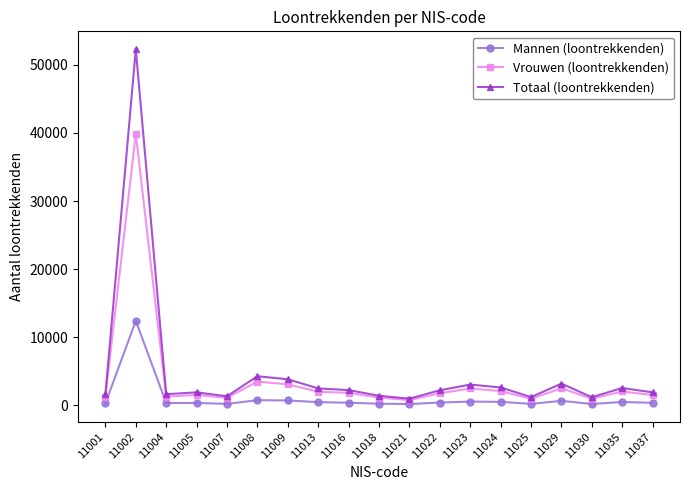

How many series are shown in this chart?

3